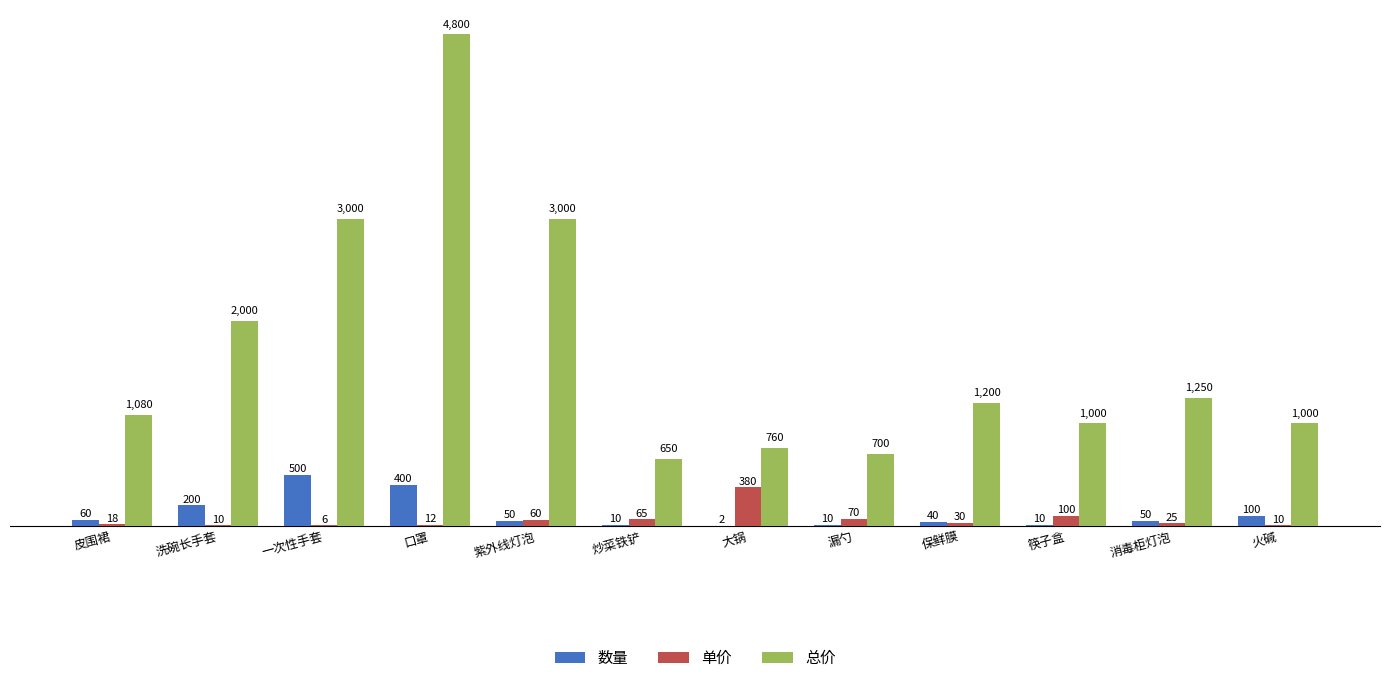

Reading left to right, list all the values displayed in this chart.

数量: 60	200	500	400	50	10	2	10	40	10	50	100
单价: 18	10	6	12	60	65	380	70	30	100	25	10
总价: 1080	2000	3000	4800	3000	650	760	700	1200	1000	1250	1000